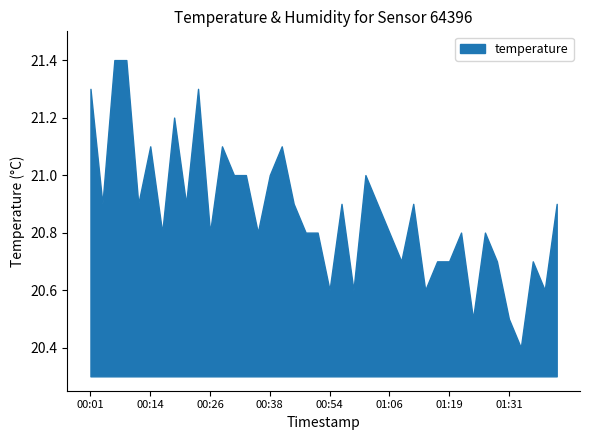

What value does the temperature series have at 00:14?

21.1